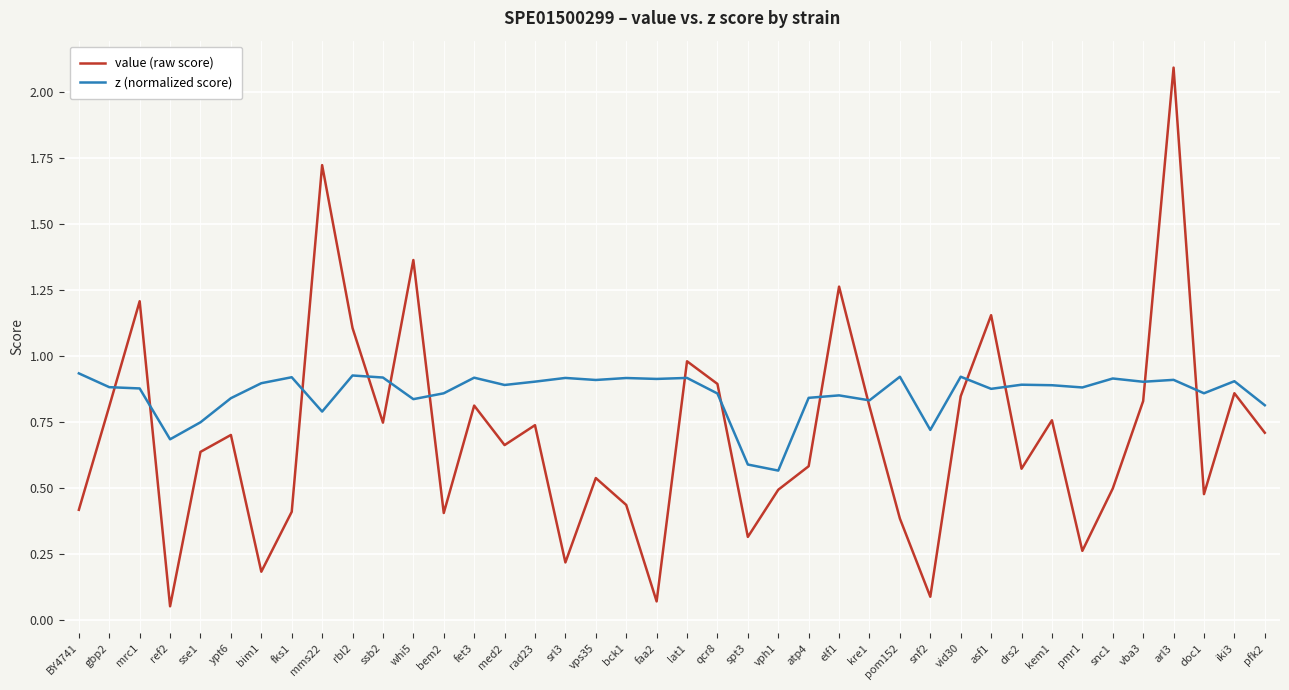

At which category is the sum across all series the highest?

arl3